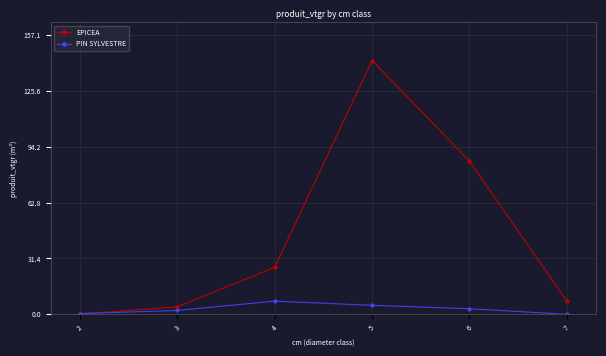

Is this an area chart (filled region under the line)?

No